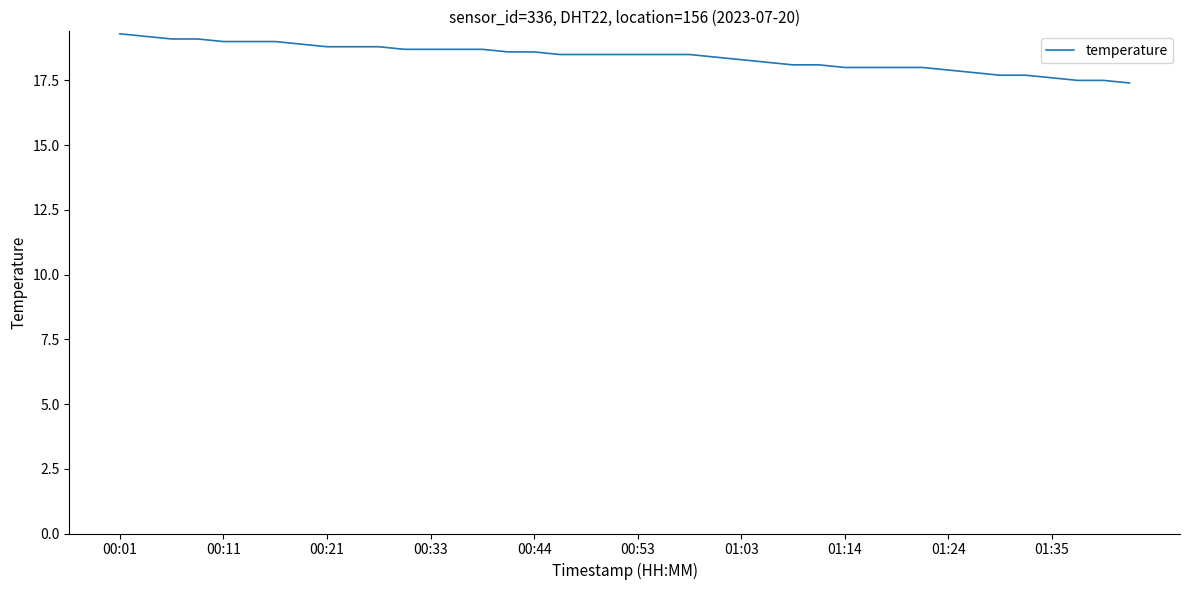

What is the maximum value shown in the chart?

19.3